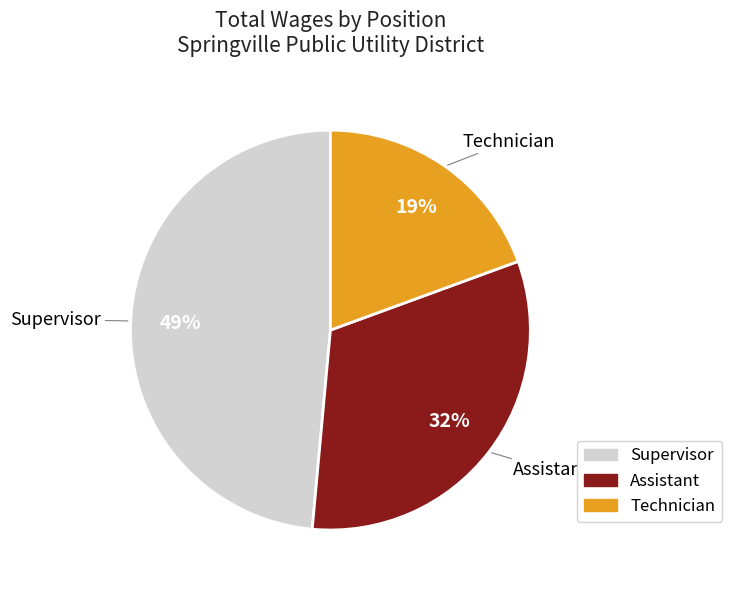

Approximately how many times larger is the value at Assistant compared to Technician?

1.7